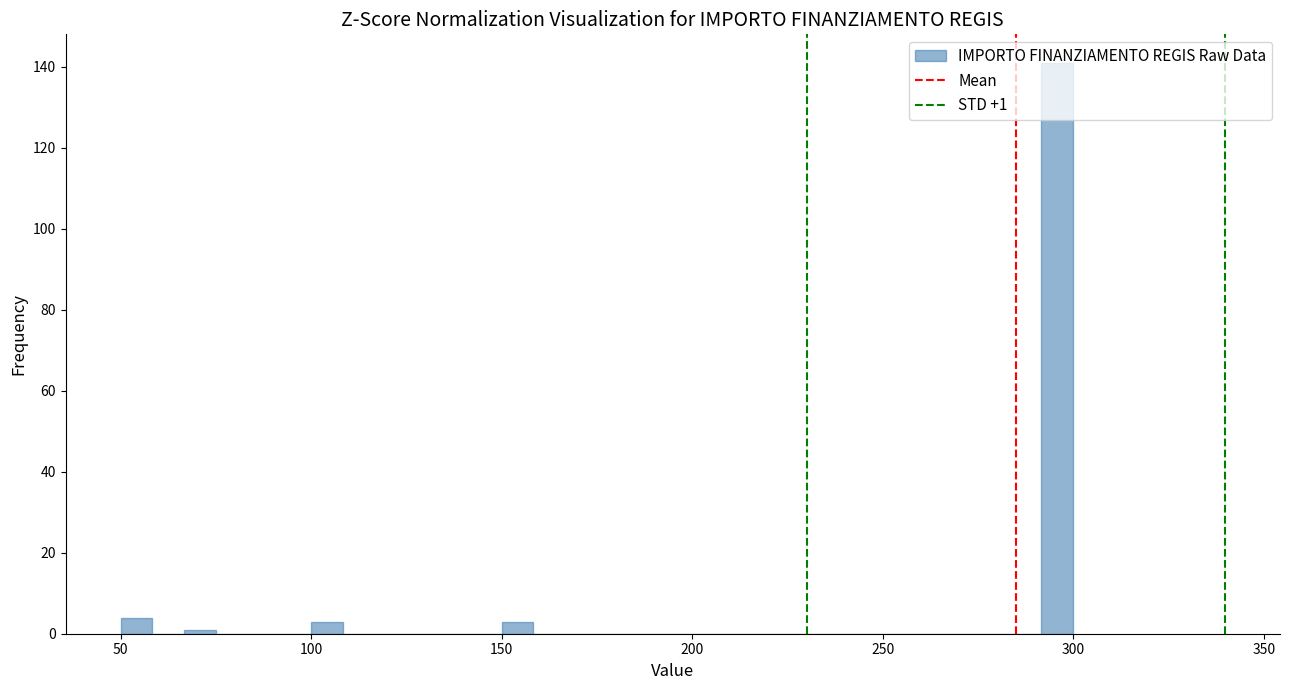

Read against the x-axis, roughly where is the centre of the tallest bar?

295